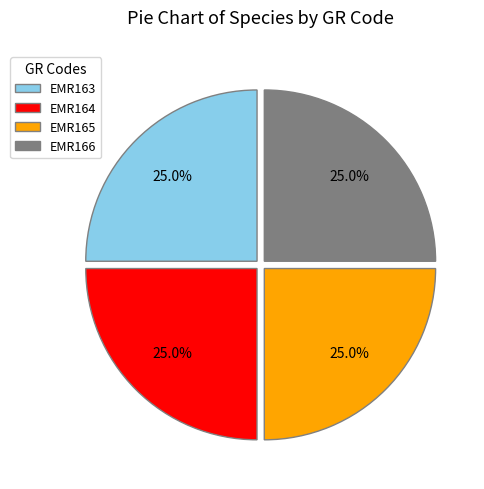

How many slices are in this pie chart?

4